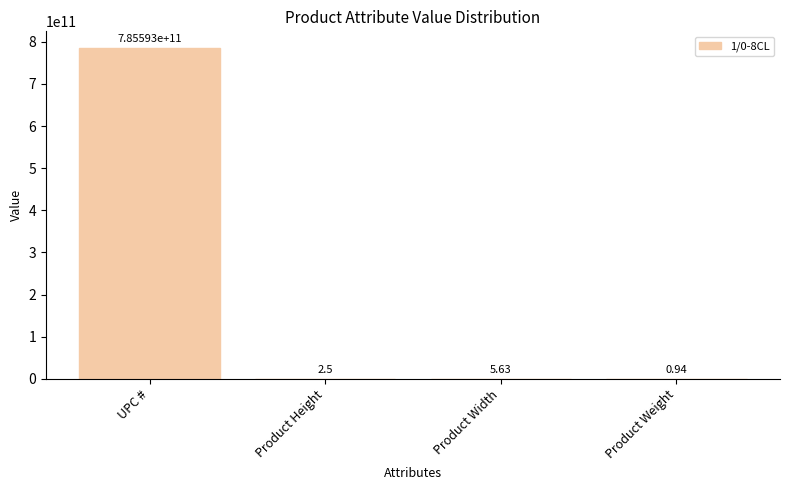

How many distinct data groups are displayed?

1